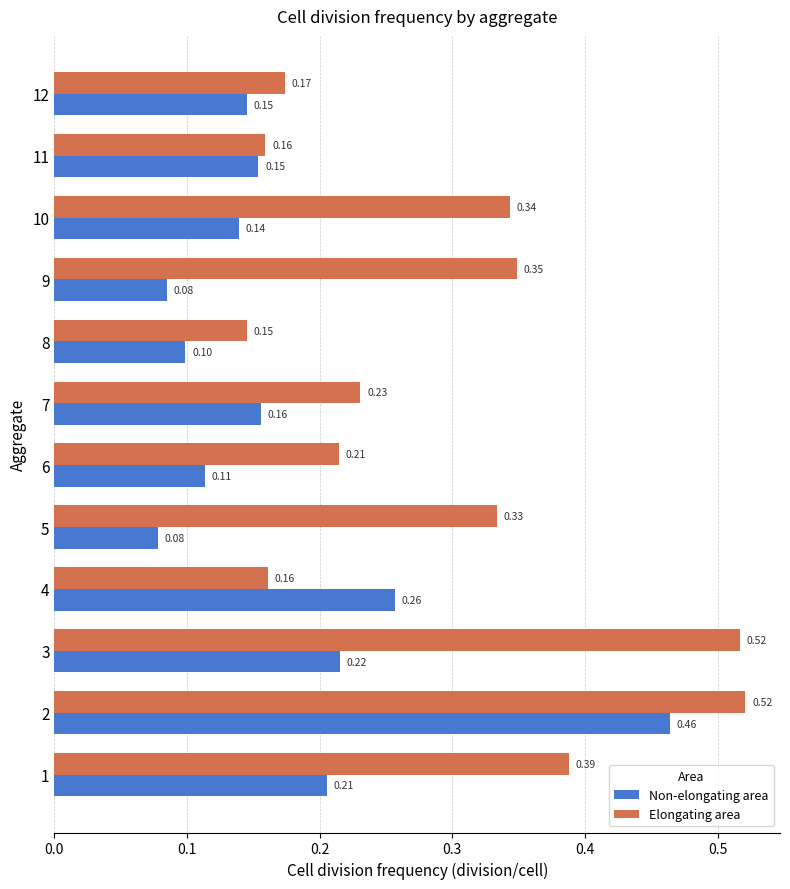

Which series changed the most between 6 and 9?

Elongating area